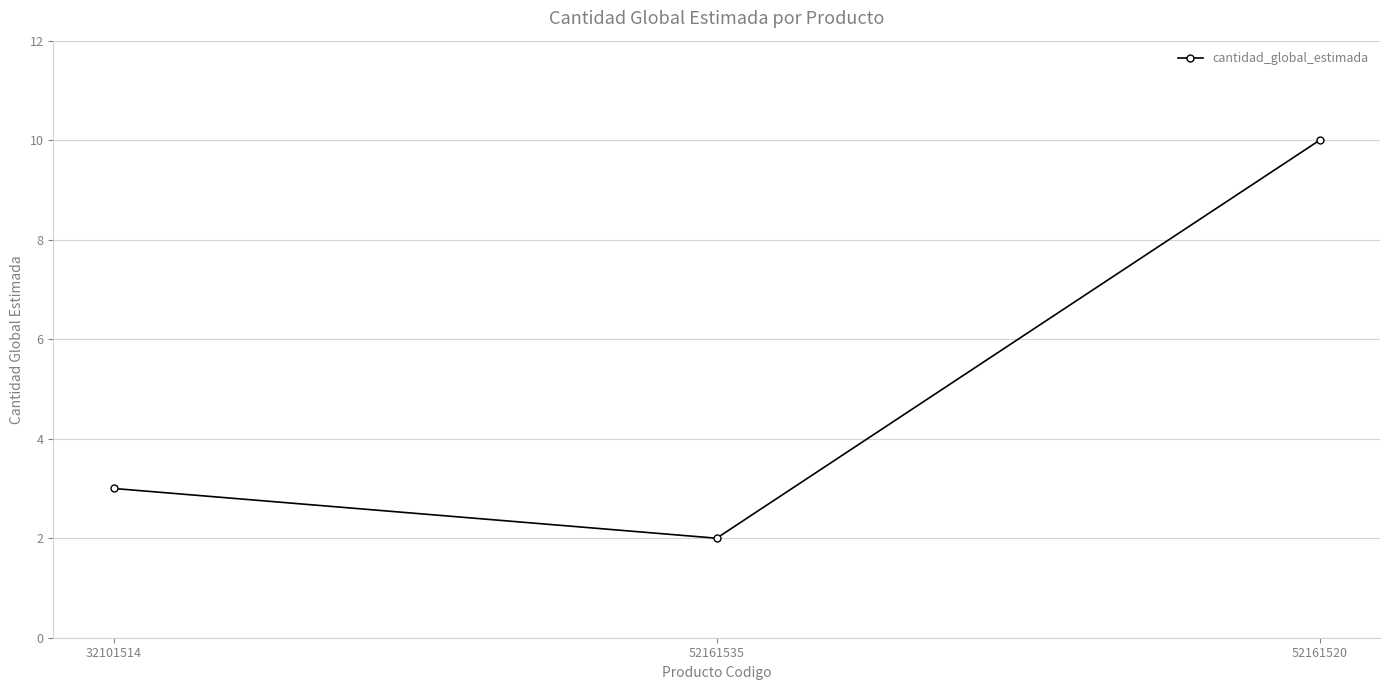

What is the label of the 2nd point from the right?

52161535